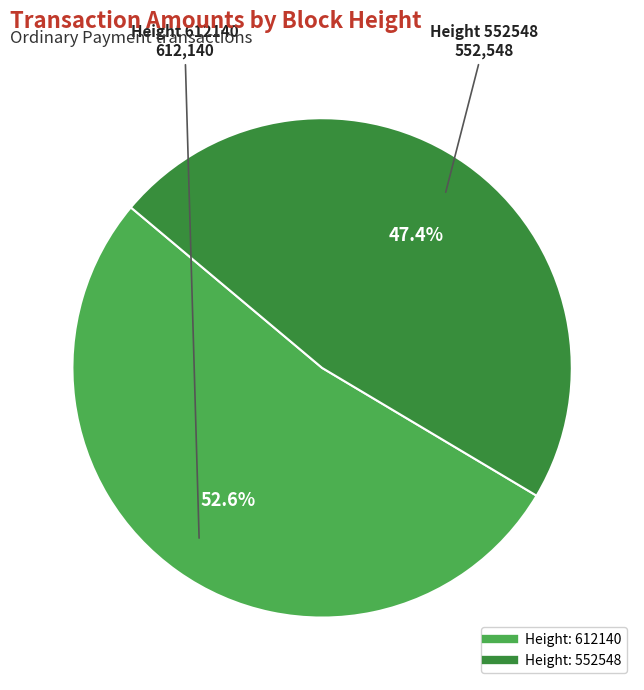

Which slice is the largest?

Height: 612140